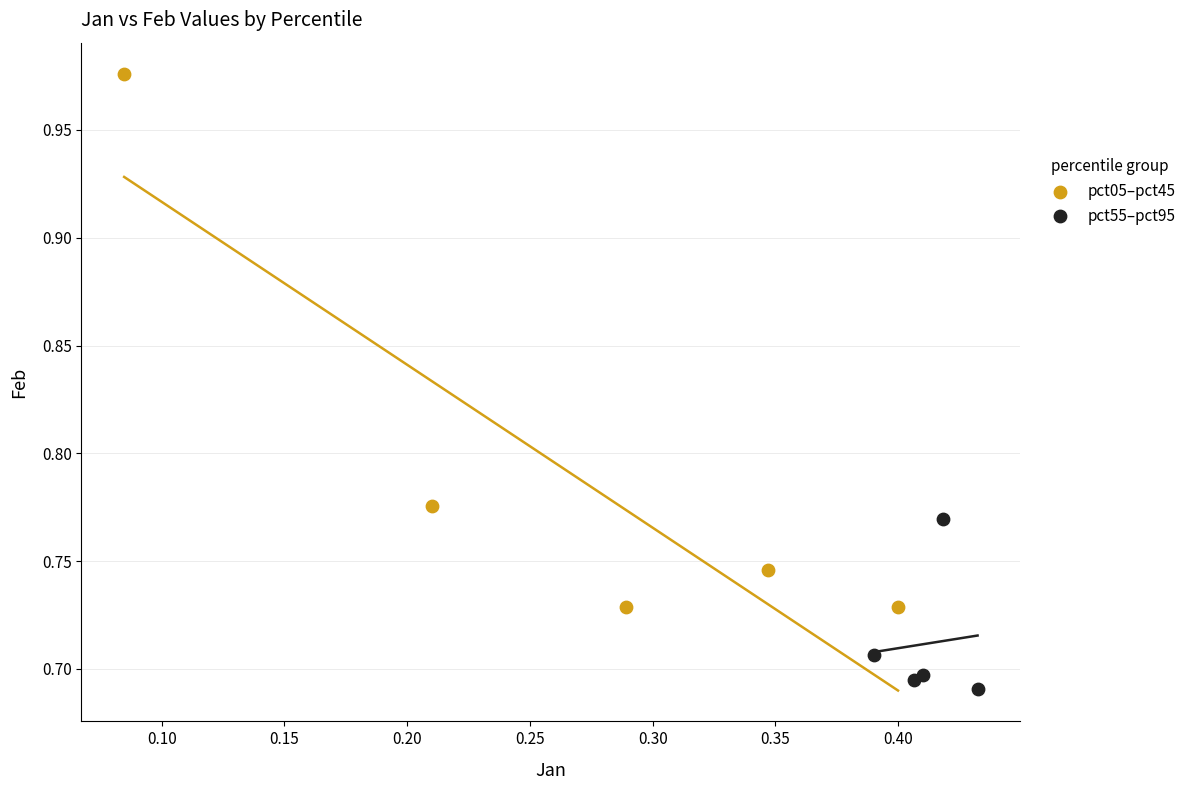

What are all the series names shown in the legend?

pct05–pct45, pct55–pct95